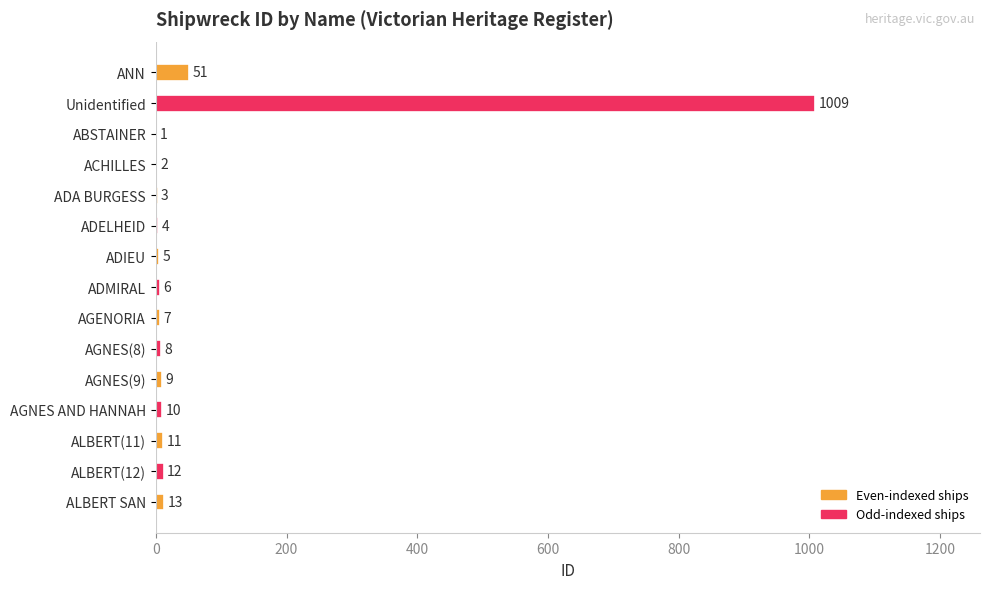

What is the sum of all values?

1151